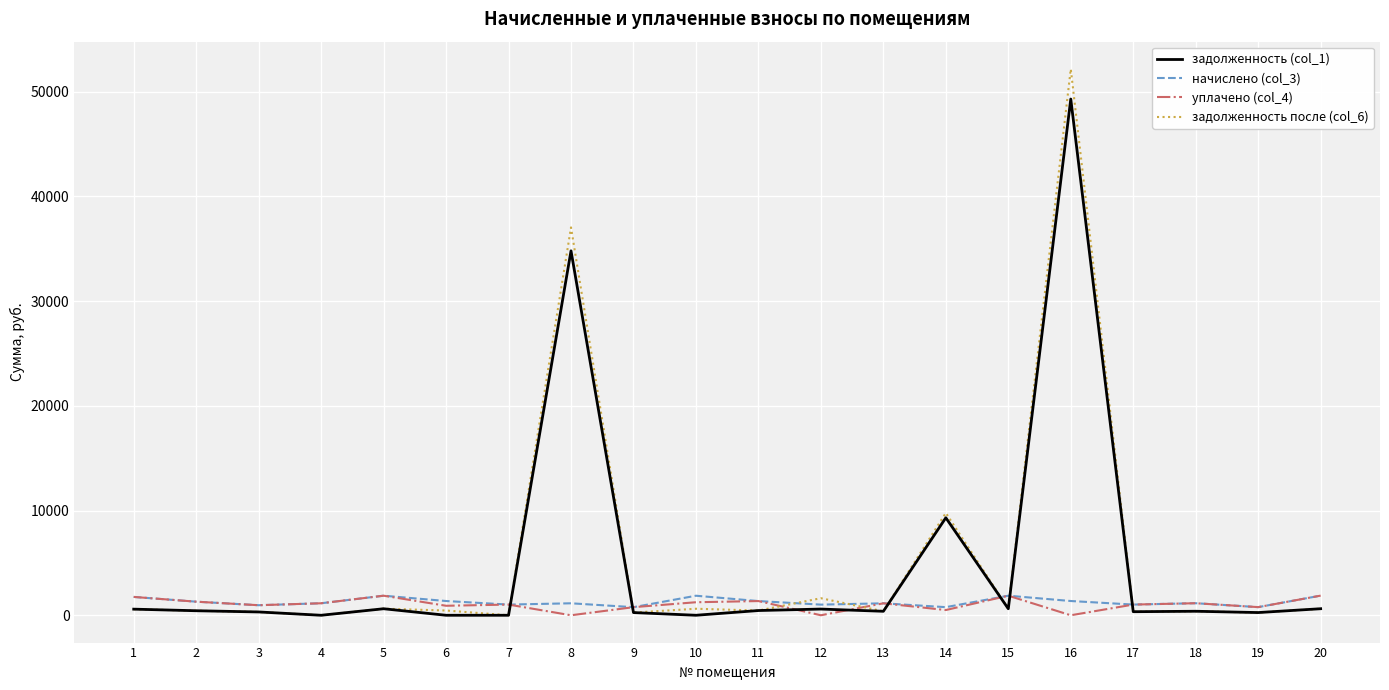

At which category is the sum across all series the highest?

16